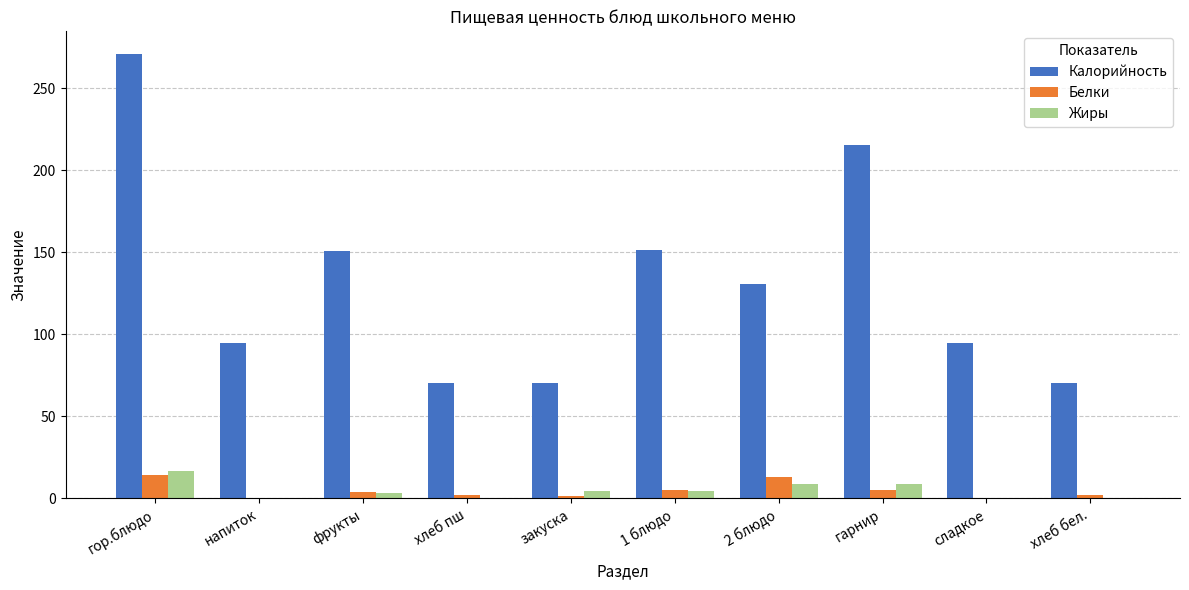

True or false: Калорийность has a value of 150.7 at фрукты.

True